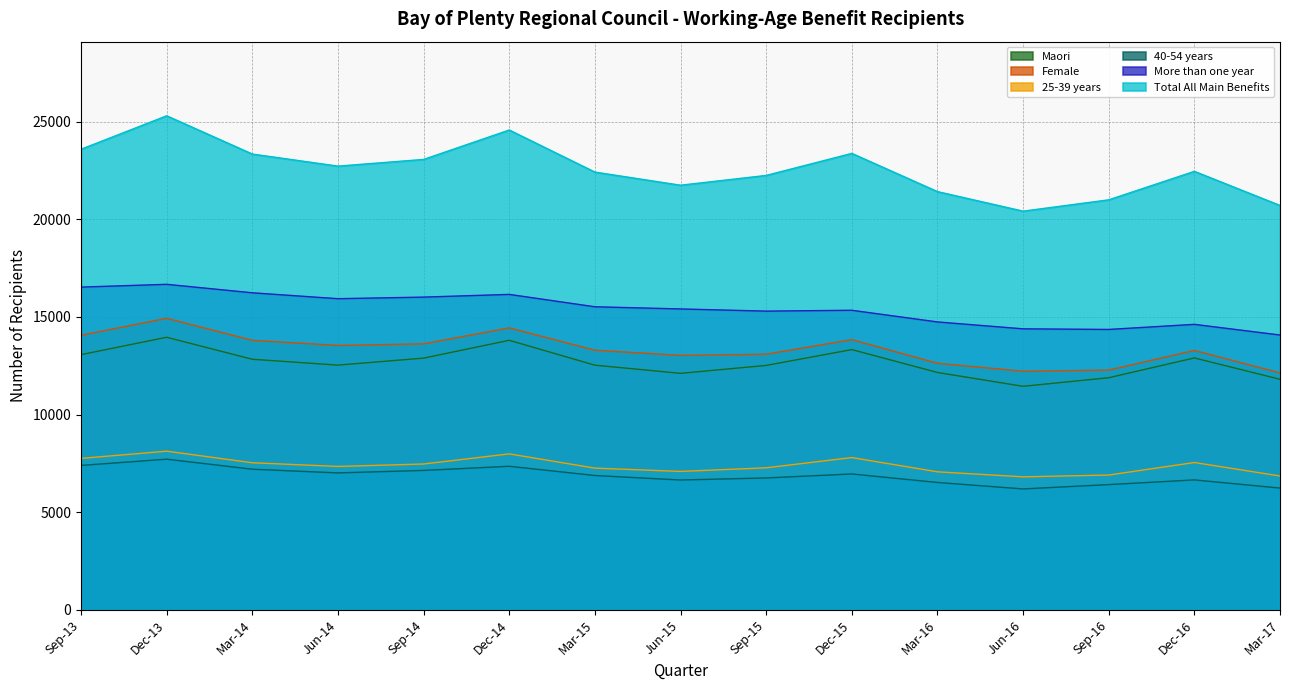

Count the number of data series in this chart.

6